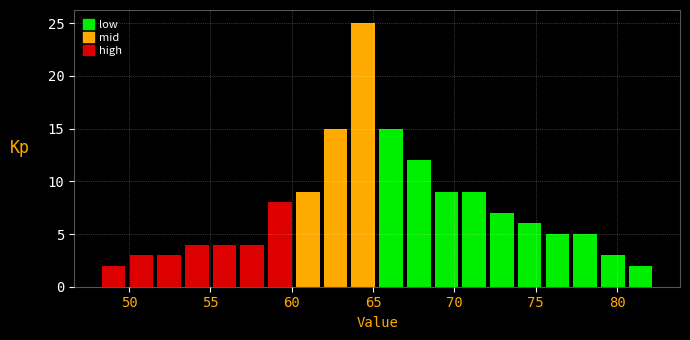

Around what value on the x-axis is the tallest bar? Give the approximate position of its centre, as read against the axis.

64.5